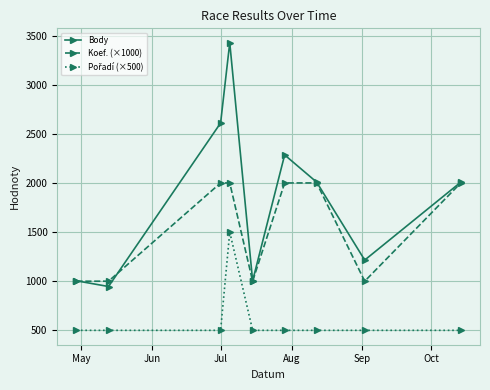

Which series has the largest range (max minus min)?

Body